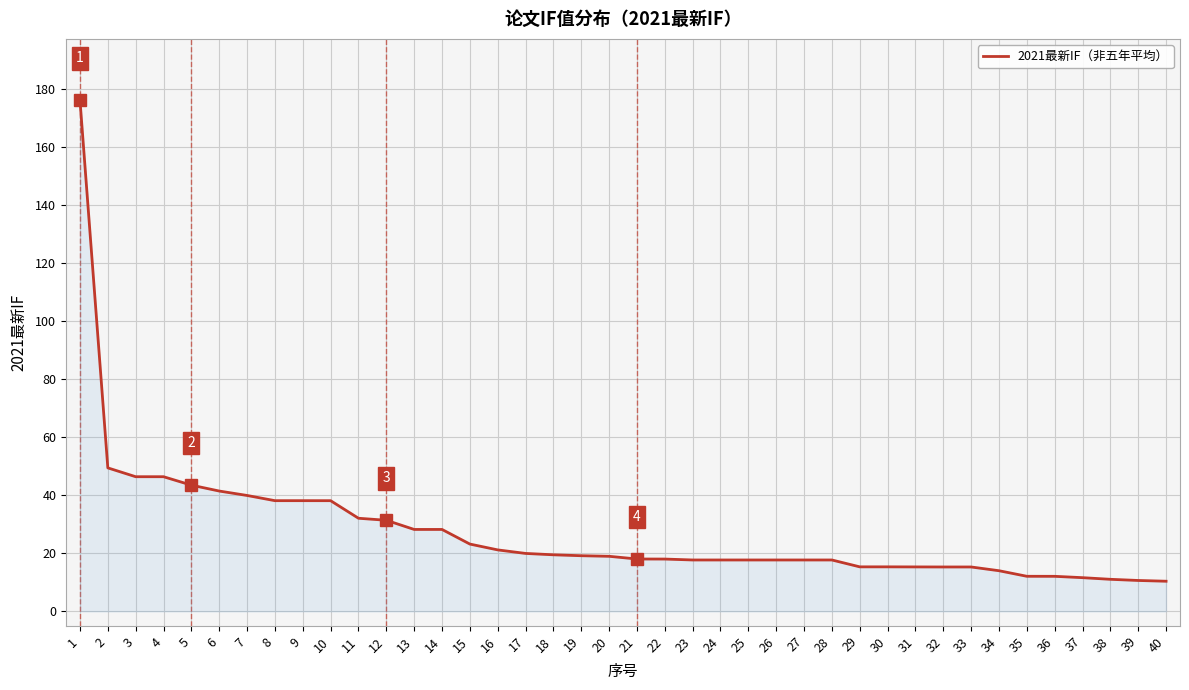

Is it true that the value at 6 is 13.6?

False